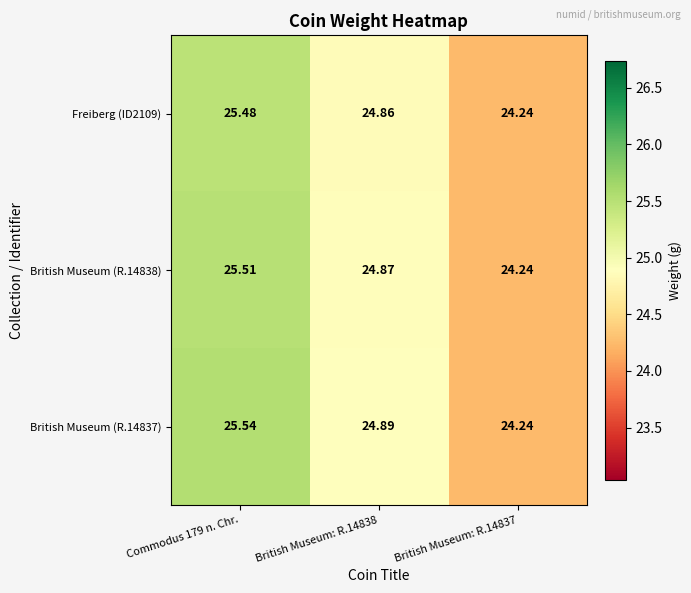

Is the value of British Museum (R.14838) at British Museum: R.14838 greater than the value of Freiberg (ID2109) at British Museum: R.14837?

Yes